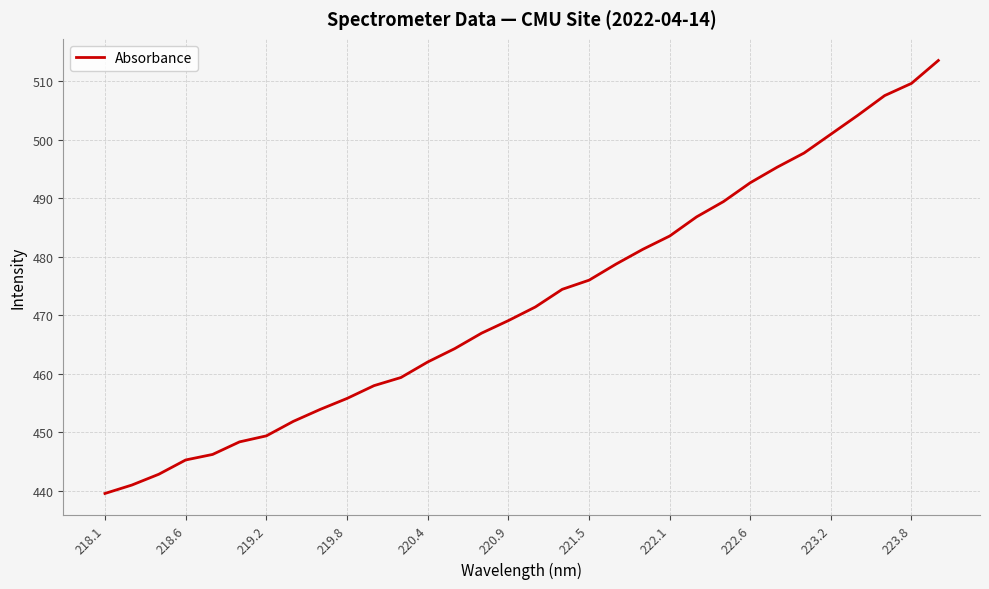

What is the difference between the maximum and minimum values?

74.0